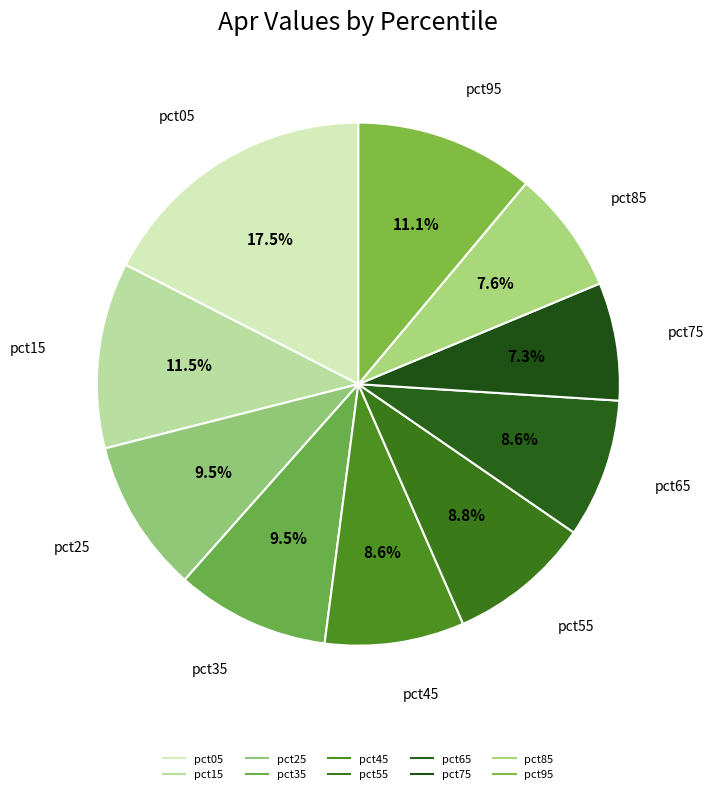

How many segments does this pie chart have?

10